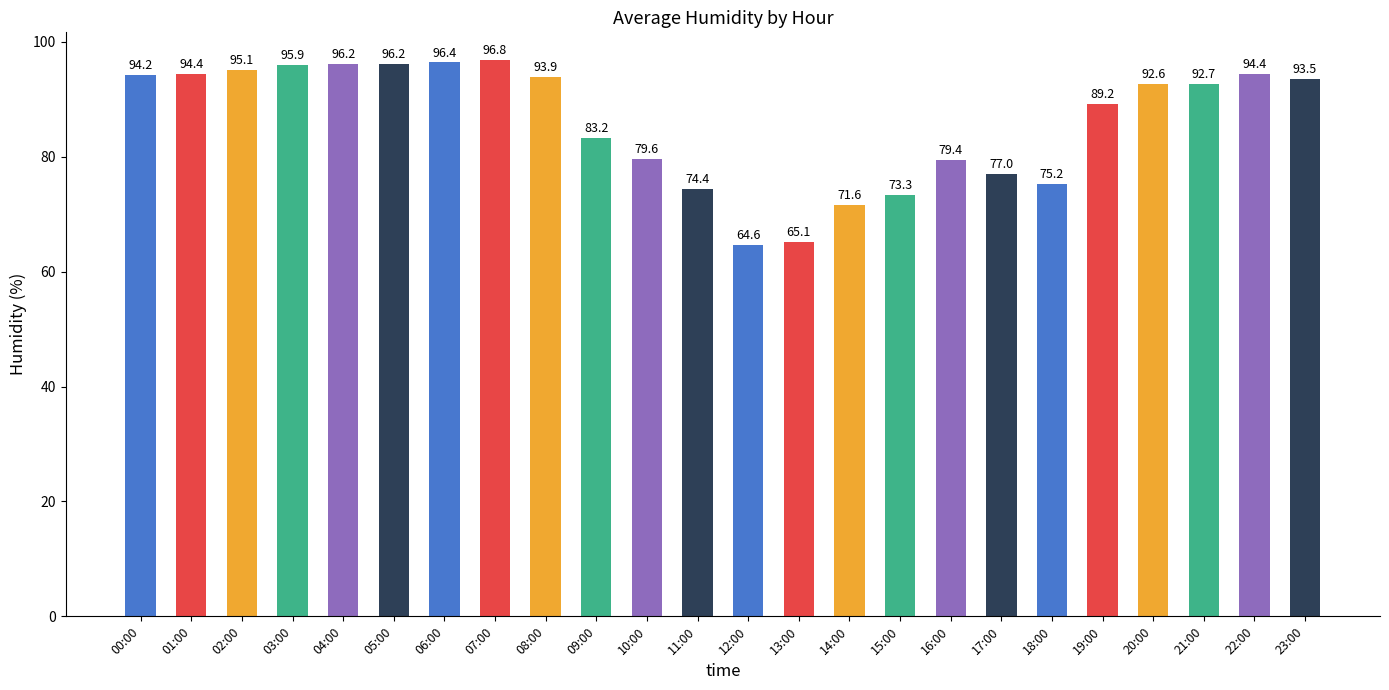

Where is the data nearest to the value 80?

10:00